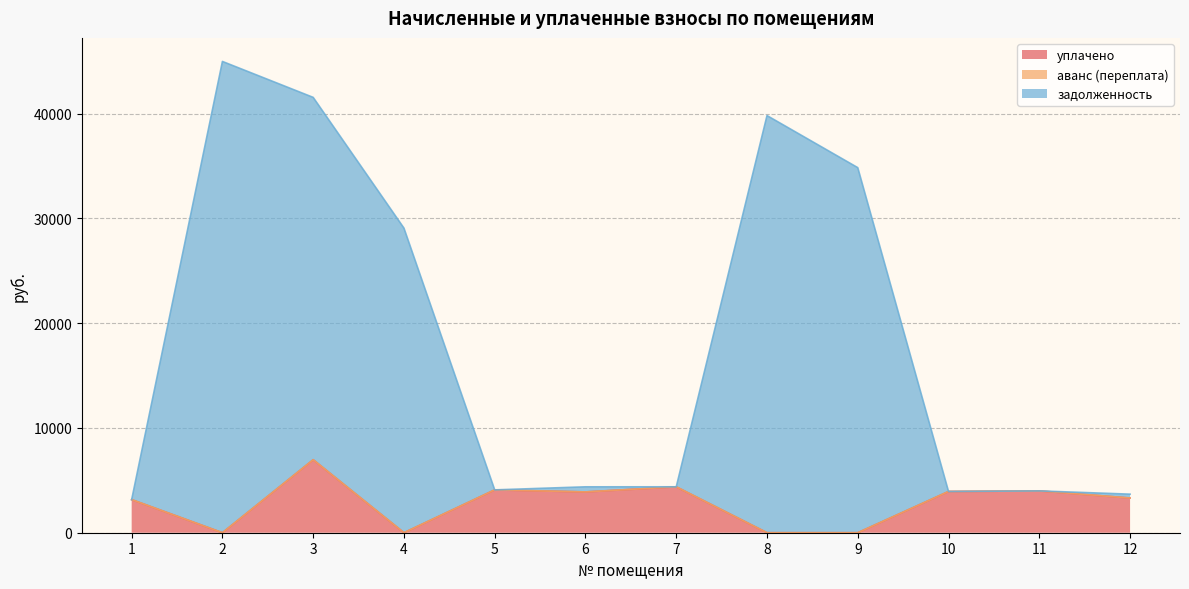

At how many categories does at least one series exceed 42140?

1